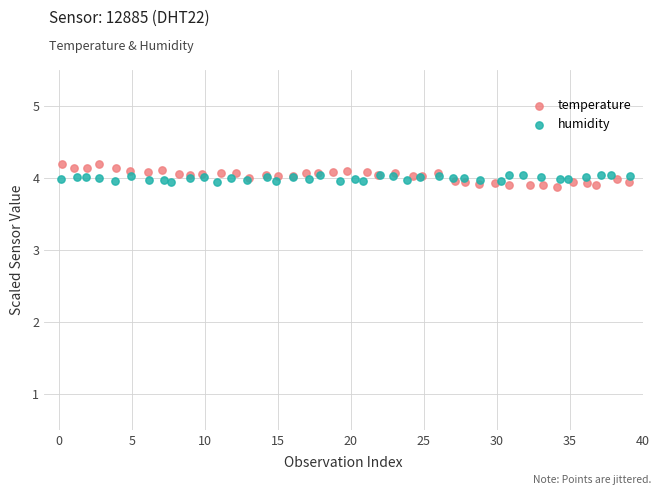

What are all the series names shown in the legend?

temperature, humidity